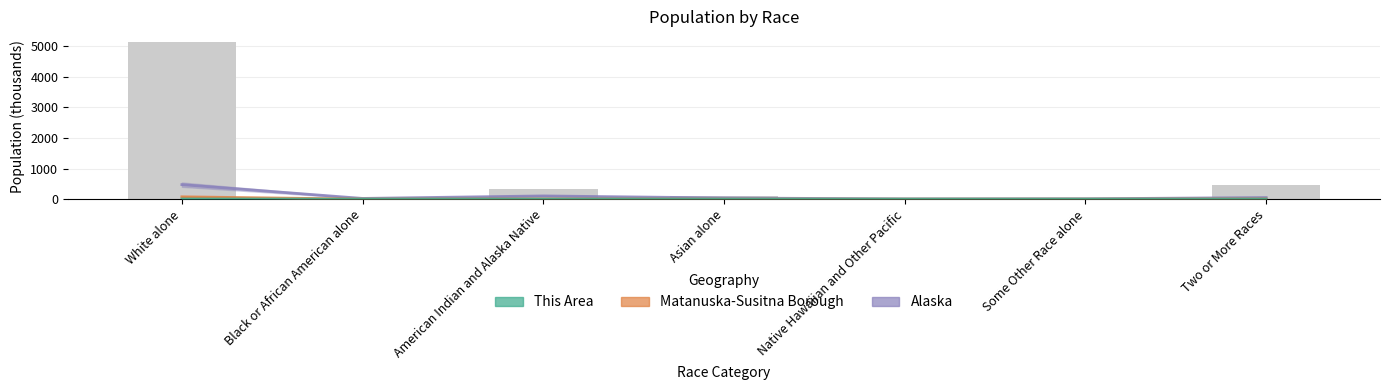

At which category is the sum across all series the highest?

White alone